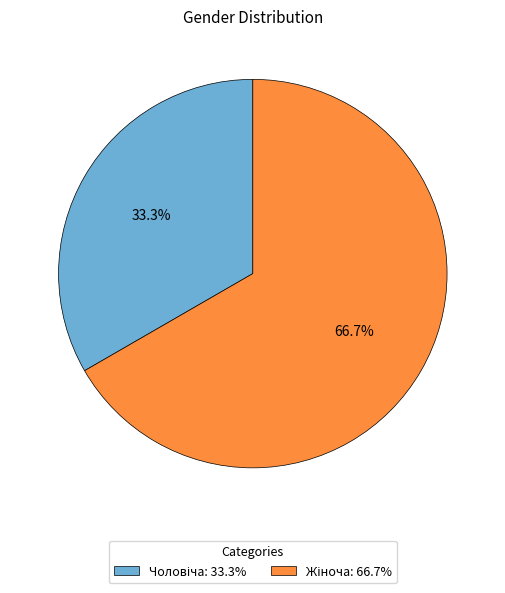

What percentage is NOT represented by Жіноча?

33.3%